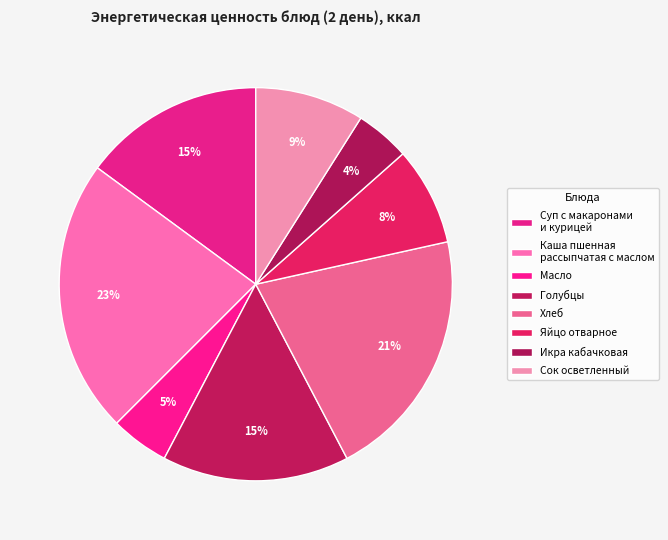

What is the smallest slice in the pie chart?

Икра кабачковая